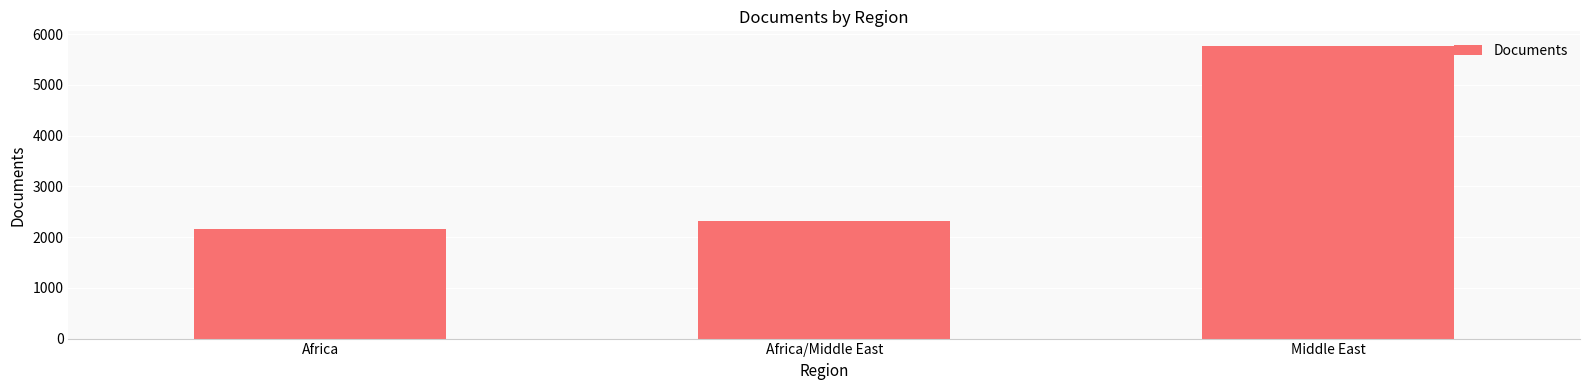

List the labels in order of value, largest first.

Middle East, Africa/Middle East, Africa